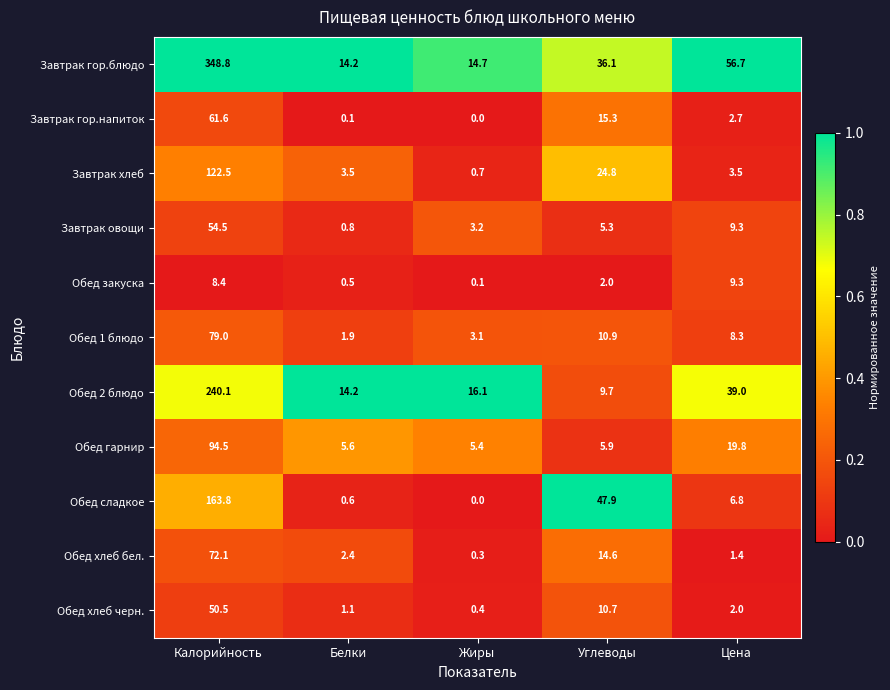

At which category is the sum across all series the highest?

Калорийность